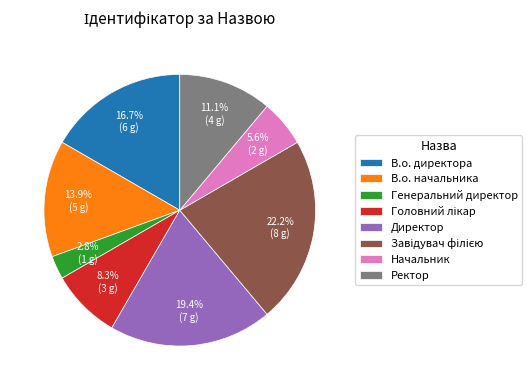

What is the smallest slice in the pie chart?

Генеральний директор